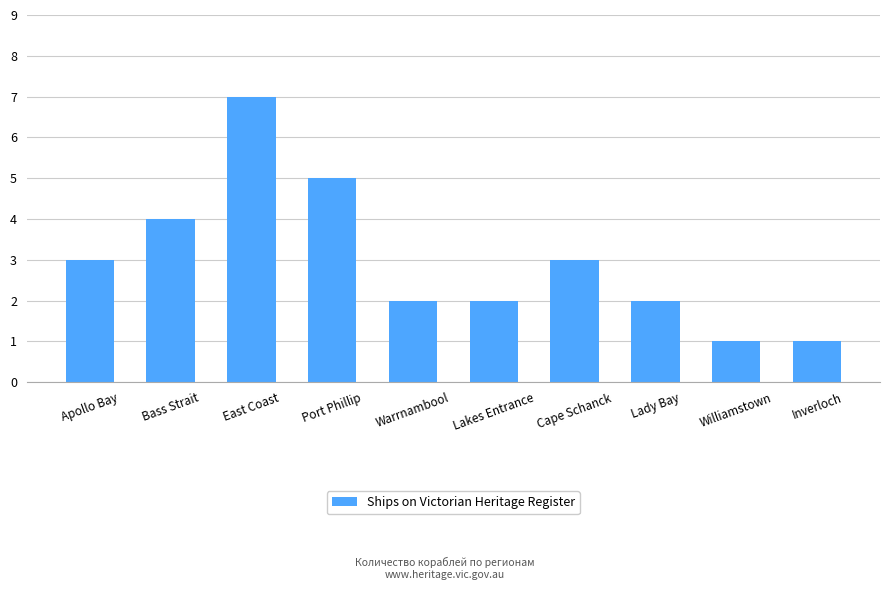

How many bars are there in total?

10